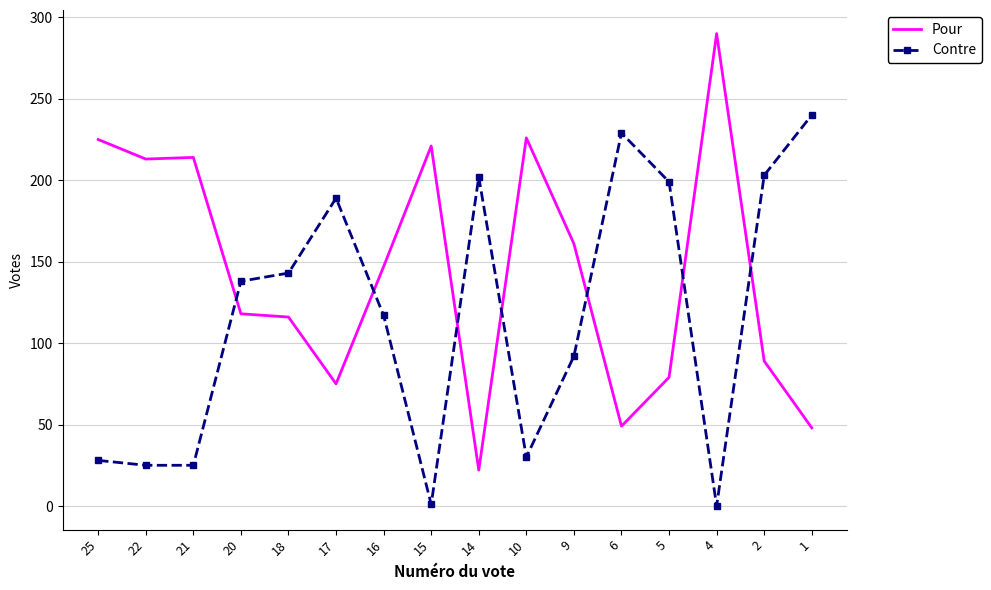

What is the difference between the second highest and second lowest values in the Contre series?

228